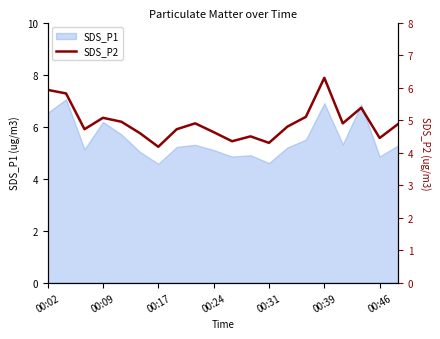

The value at 13 is 7.1. True or false?

False